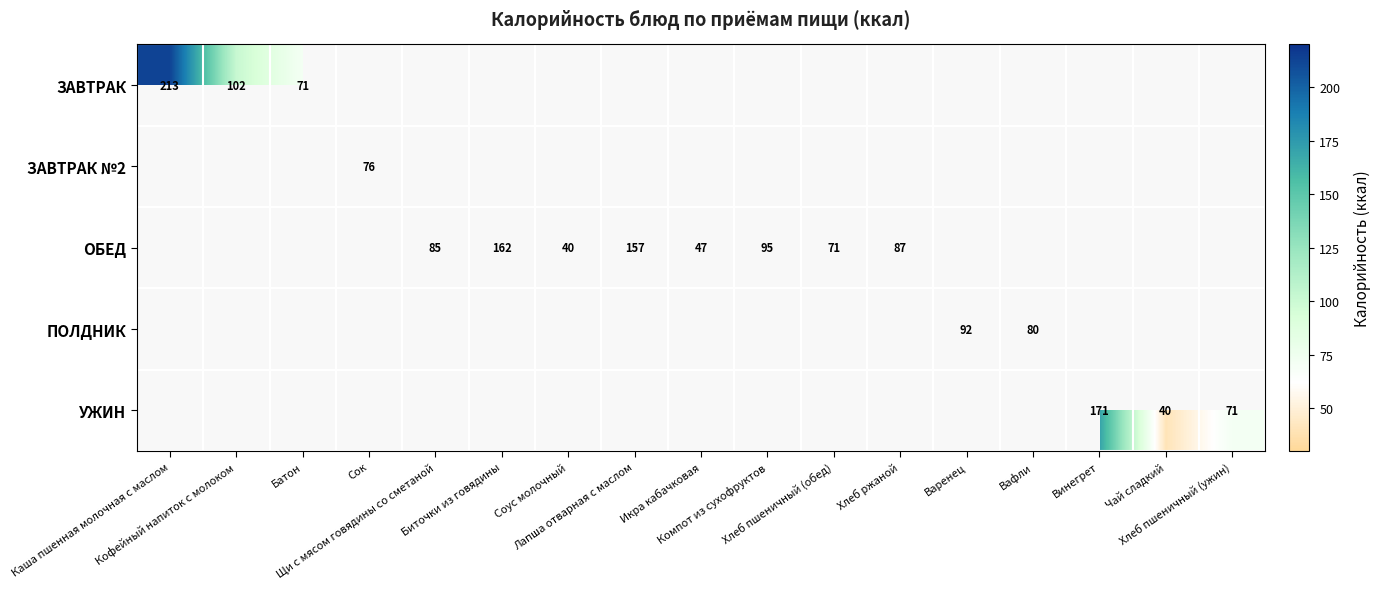

What is the sum of all ЗАВТРАК values?

386.0